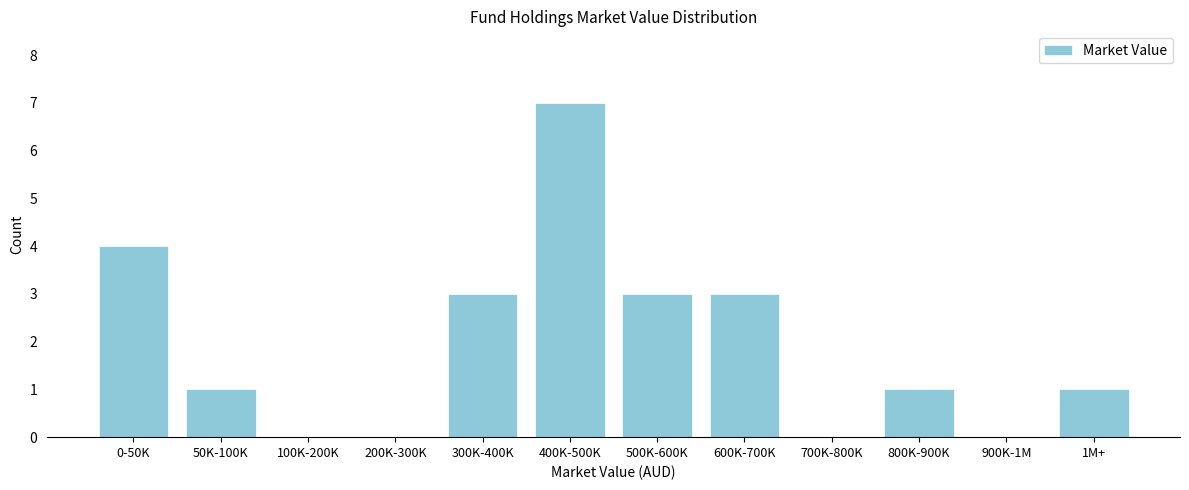

Reading left to right, list all the values displayed in this chart.

0-50K=4	50K-100K=1	100K-200K=0	200K-300K=0	300K-400K=3	400K-500K=7	500K-600K=3	600K-700K=3	700K-800K=0	800K-900K=1	900K-1M=0	1M+=1